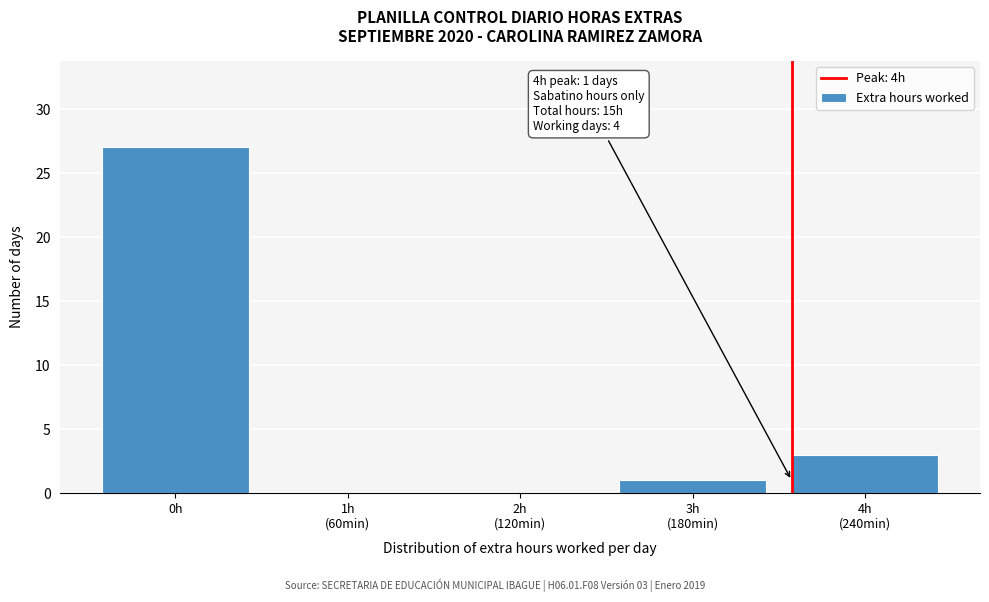

The value at 0h is 48. True or false?

False